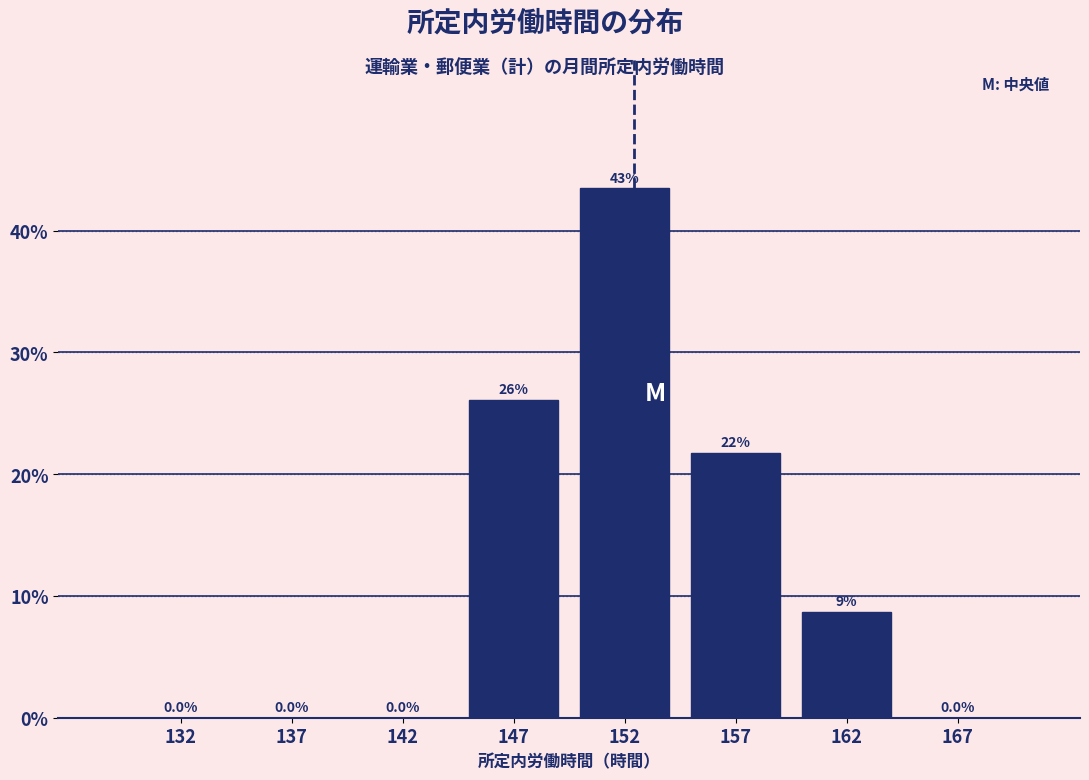

Reading left to right, extract all data points from this chart.

132=0.0	137=0.0	142=0.0	147=26.1	152=43.5	157=21.7	162=8.7	167=0.0